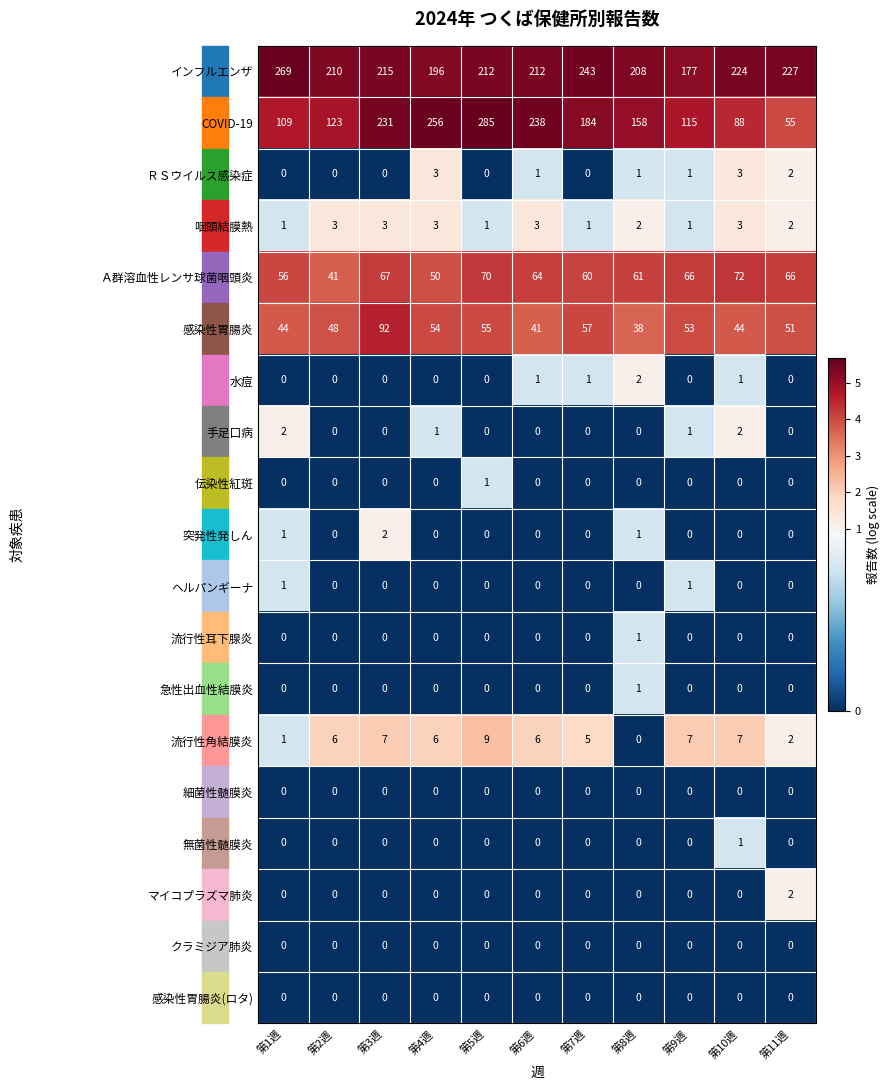

Which series has the largest range (max minus min)?

COVID-19